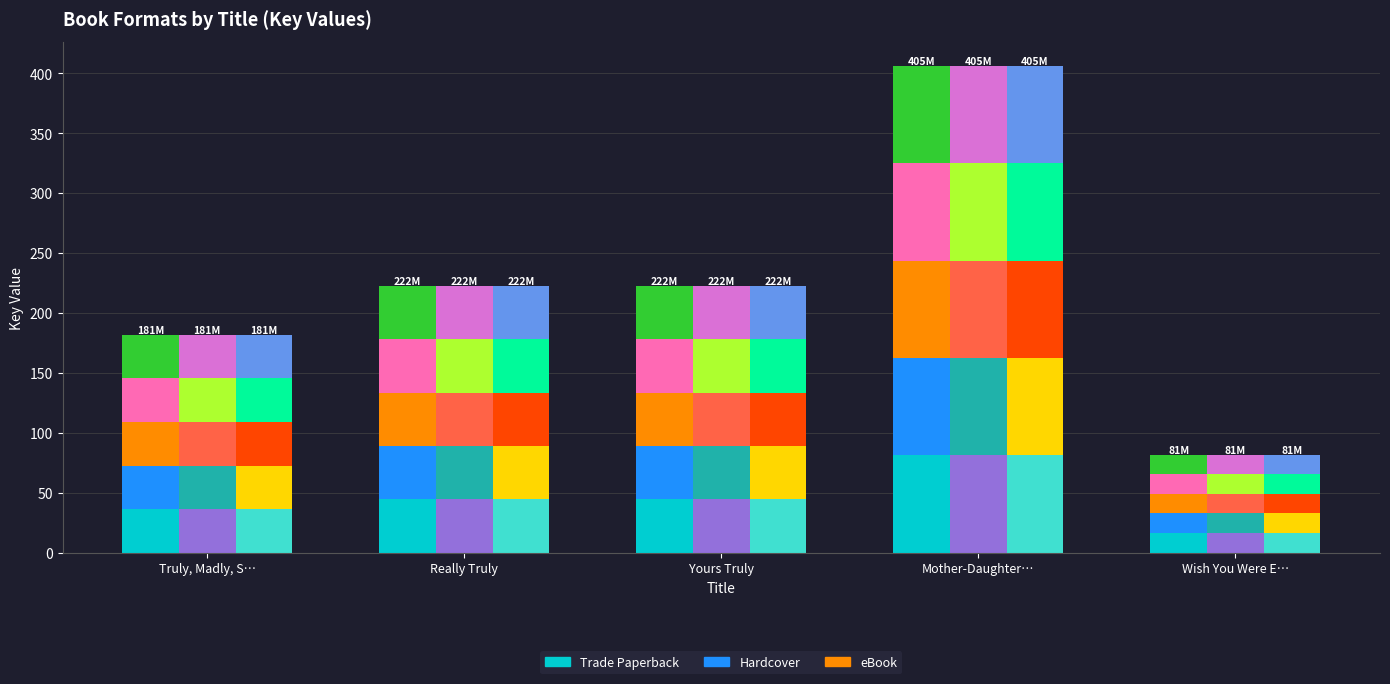

Between Really Truly and Wish You Were E…, which series saw the biggest shift?

Trade Paperback seg 0